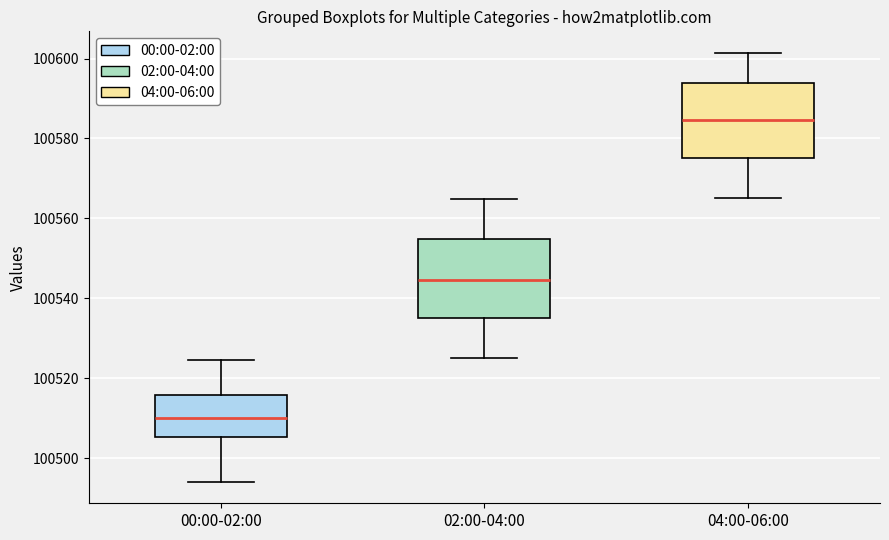

Which box's median line is the highest?

04:00-06:00